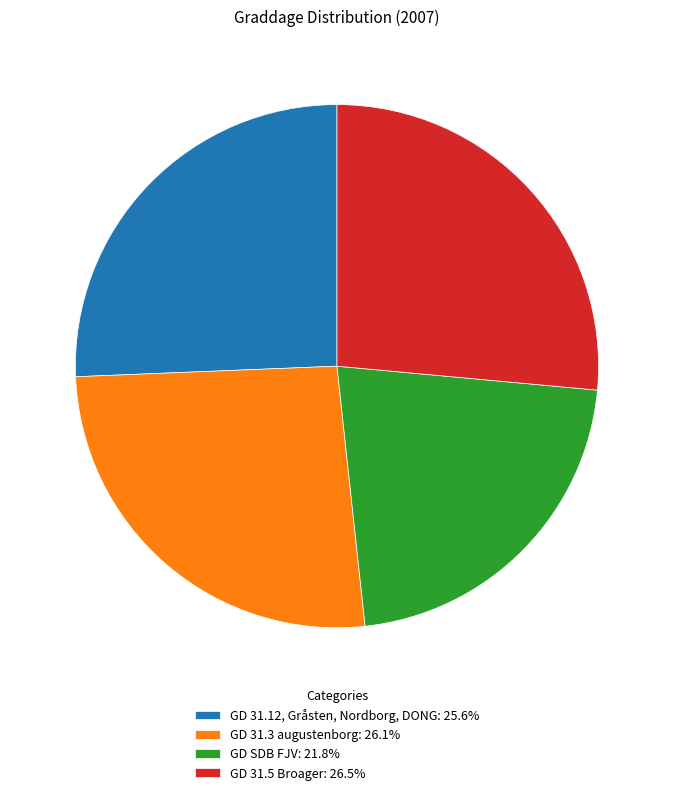

The GD SDB FJV slice represents 14% of the pie. True or false?

False